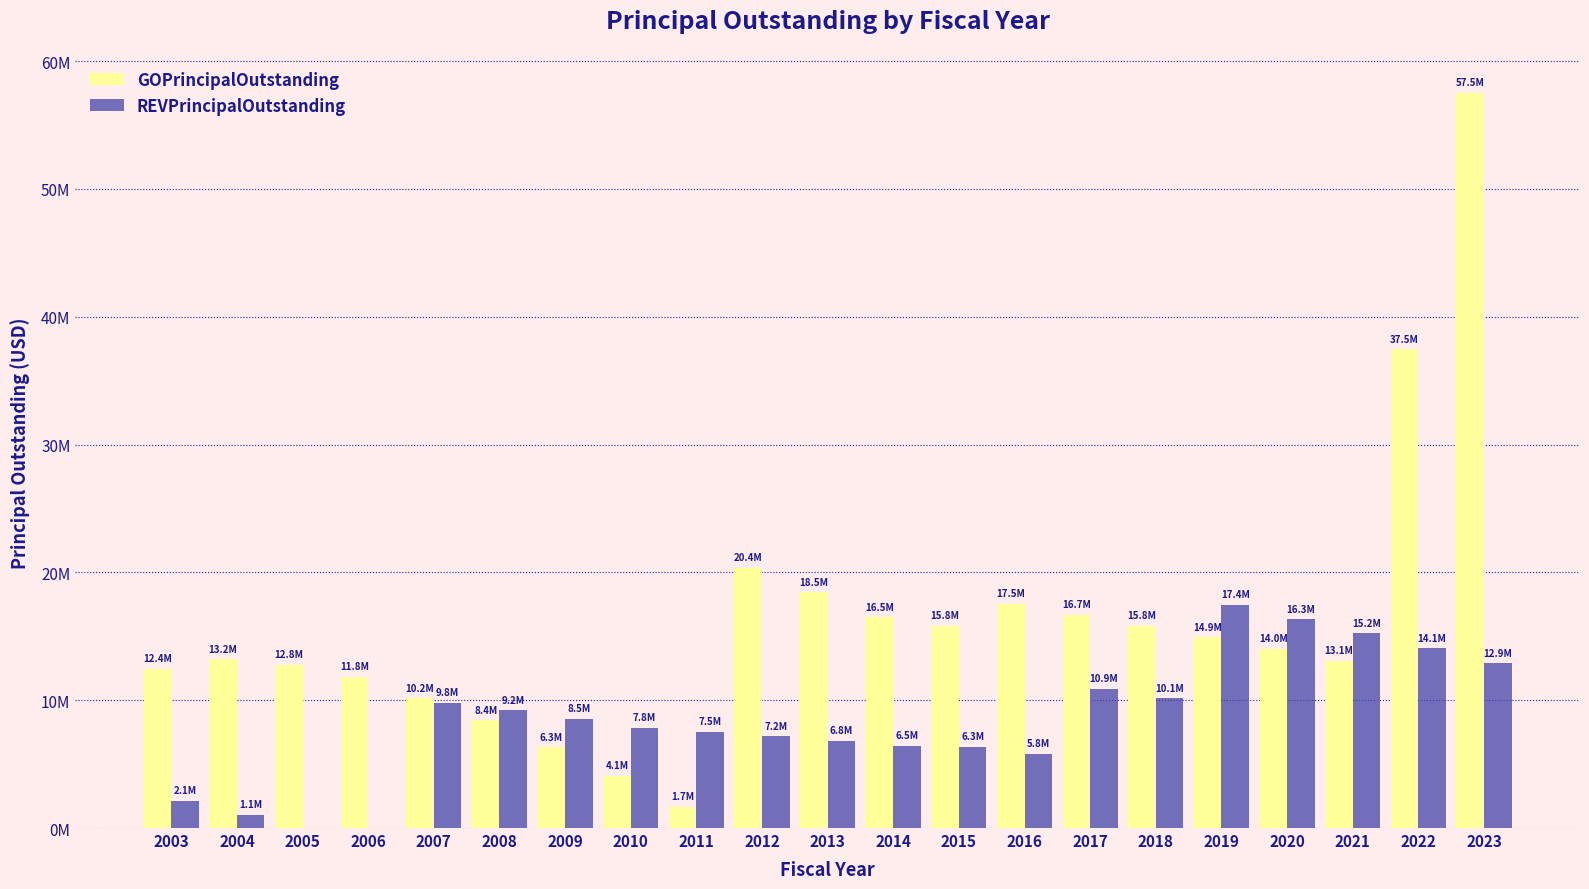

What is the spread (max minus min) of values at 2004?

12163000.0